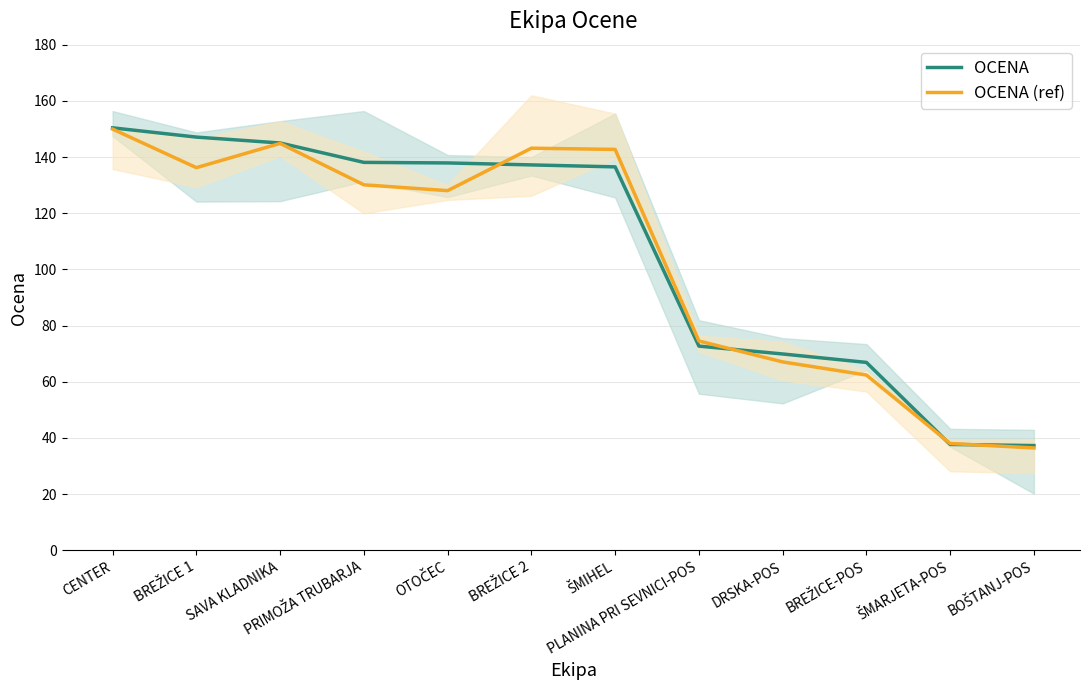

At how many categories does at least one series exceed 41?

10